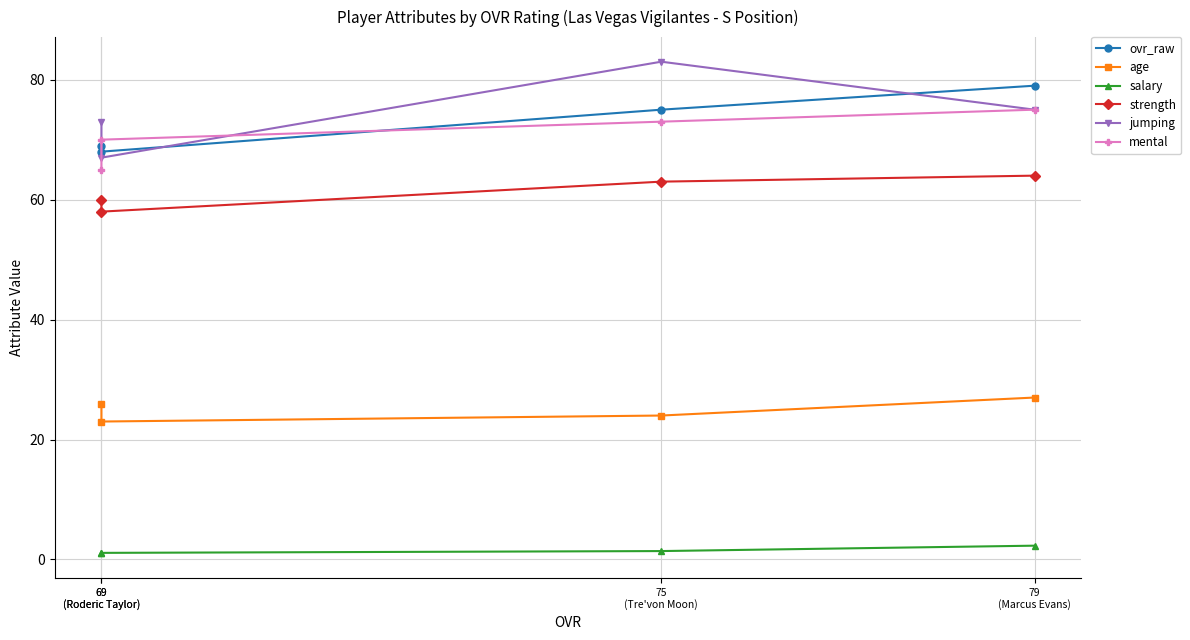

Which series changed the most between 79
(Marcus Evans) and 75
(Tre'von Moon)?

jumping